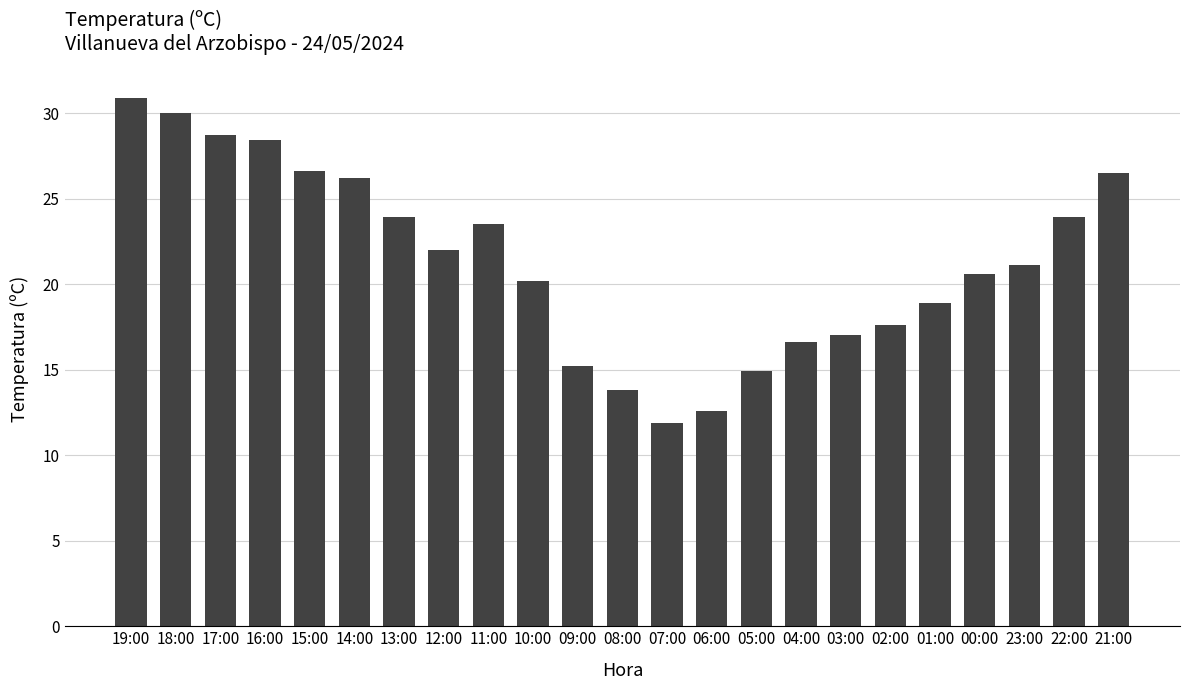

True or false: the data shows 21.1 at 23:00.

True